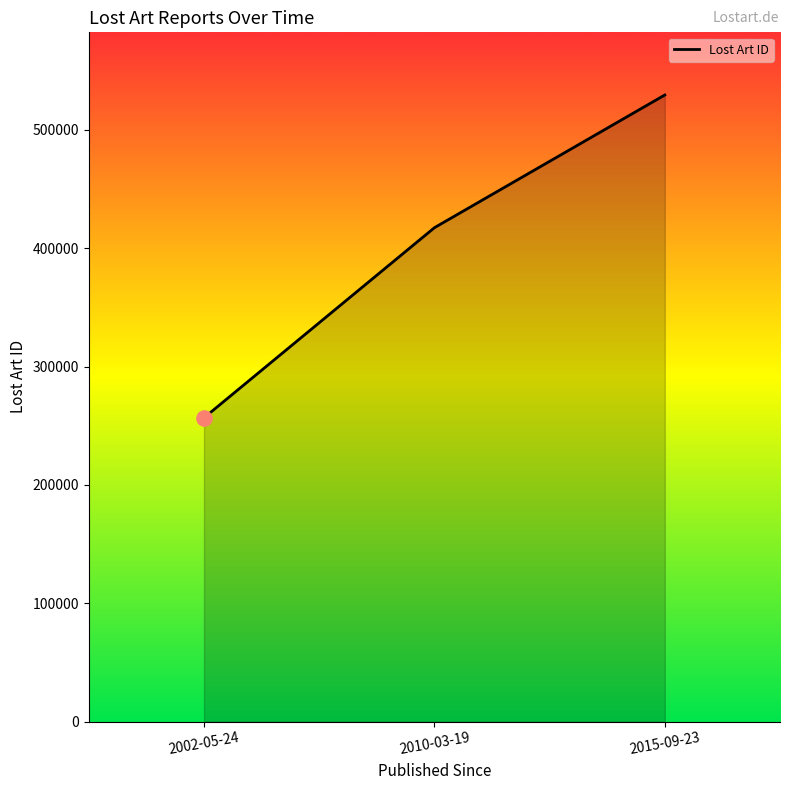

What is the change in value from 2002-05-24 to 2010-03-19?

+160629